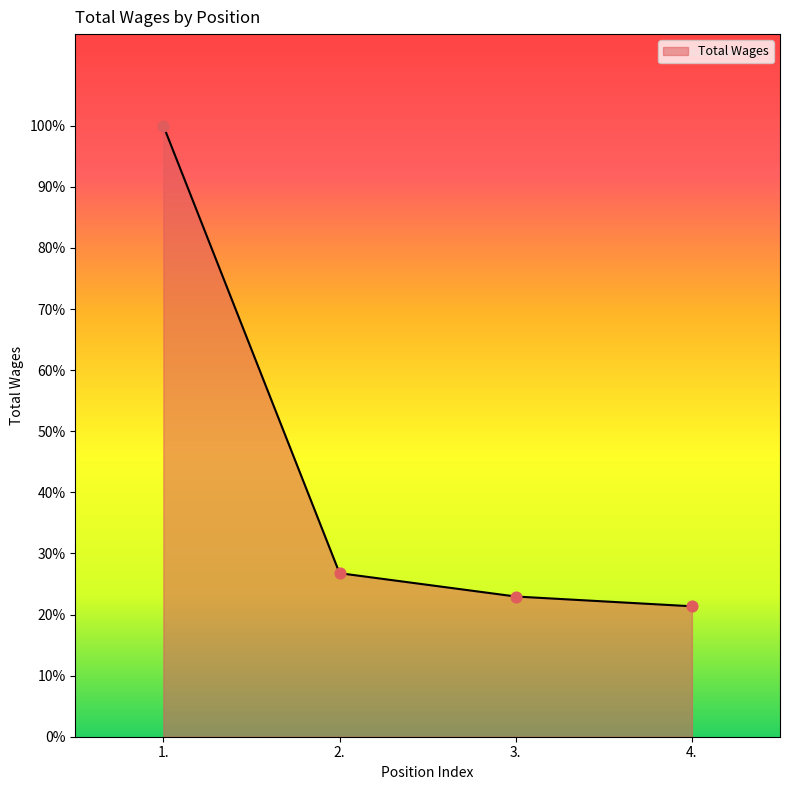

Approximately how many times larger is the value at 2. compared to 1.?

0.3